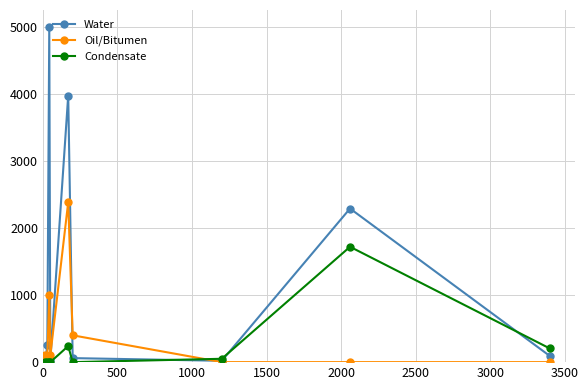

Which series has the largest range (max minus min)?

Water